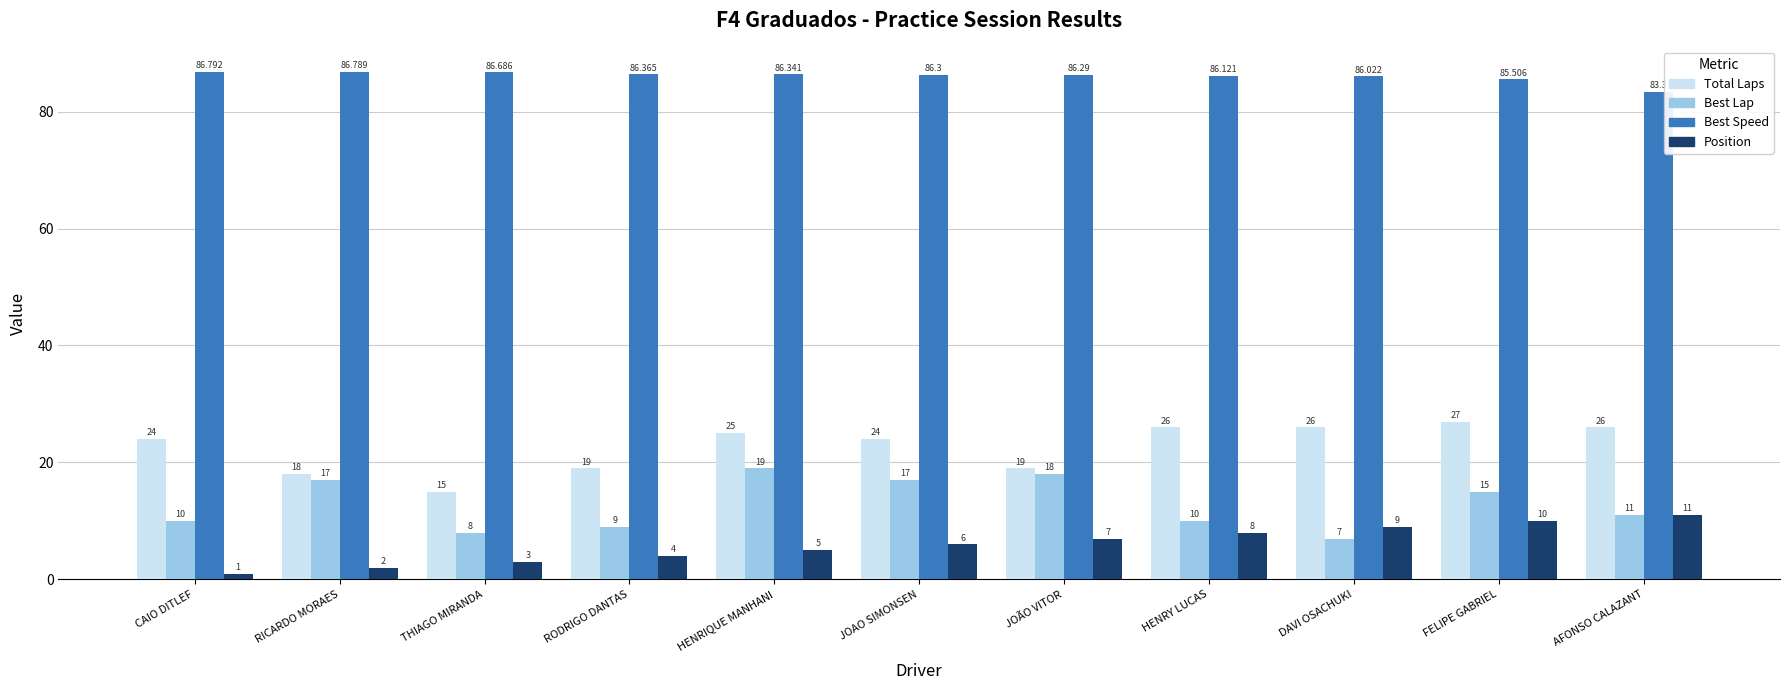

What is the spread (max minus min) of values at THIAGO MIRANDA?

83.7